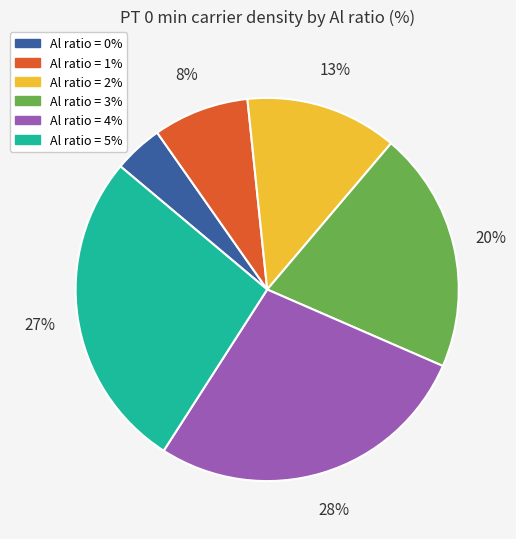

Is it true that Al ratio = 1% is 8% of the pie?

True